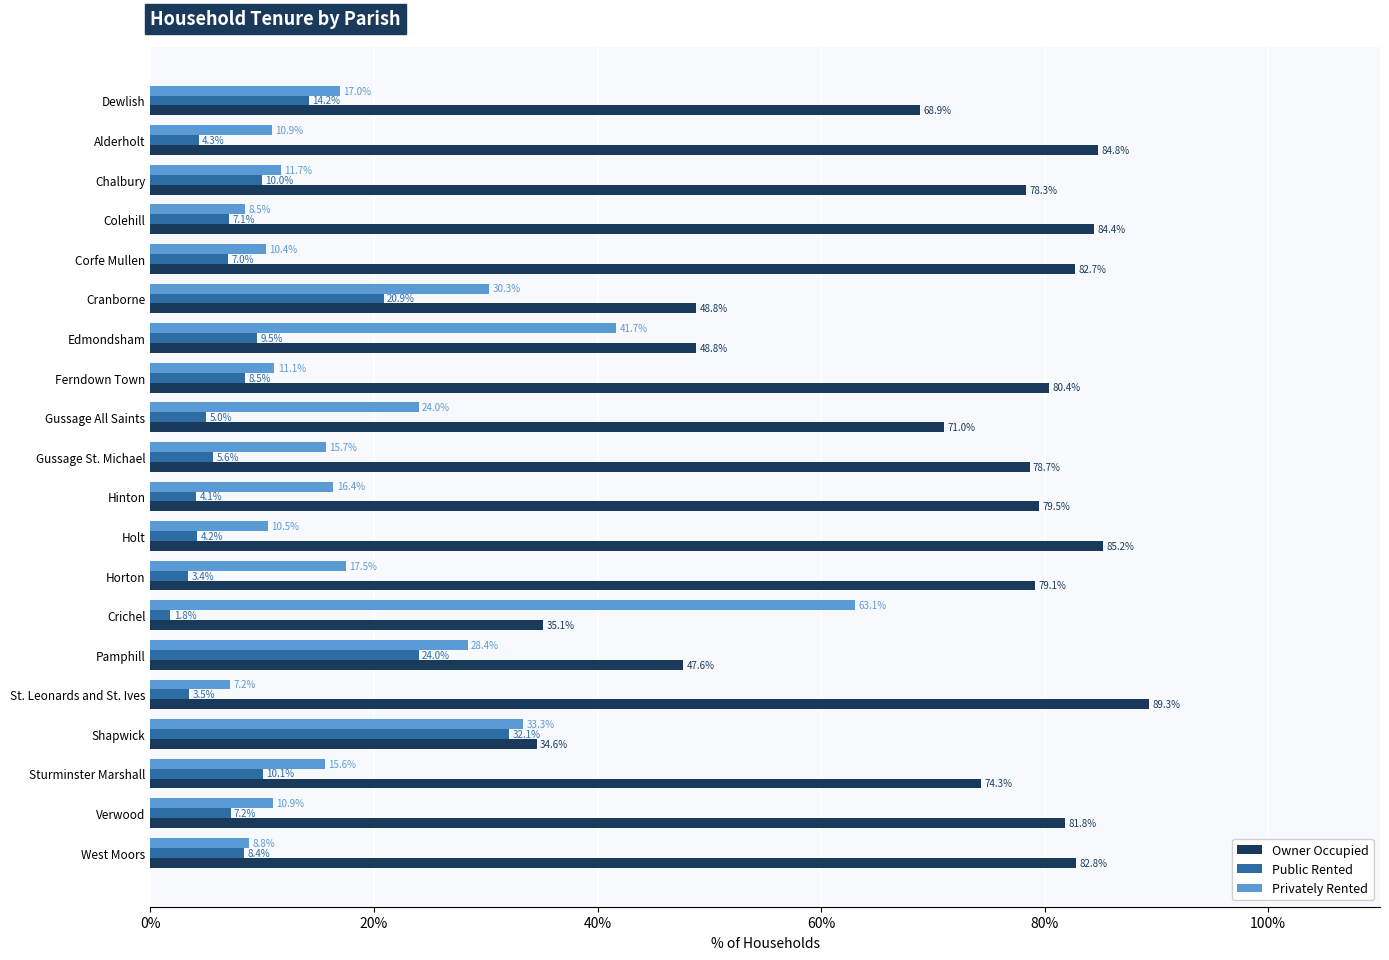

Where is Owner Occupied nearest to the value 61?

Dewlish